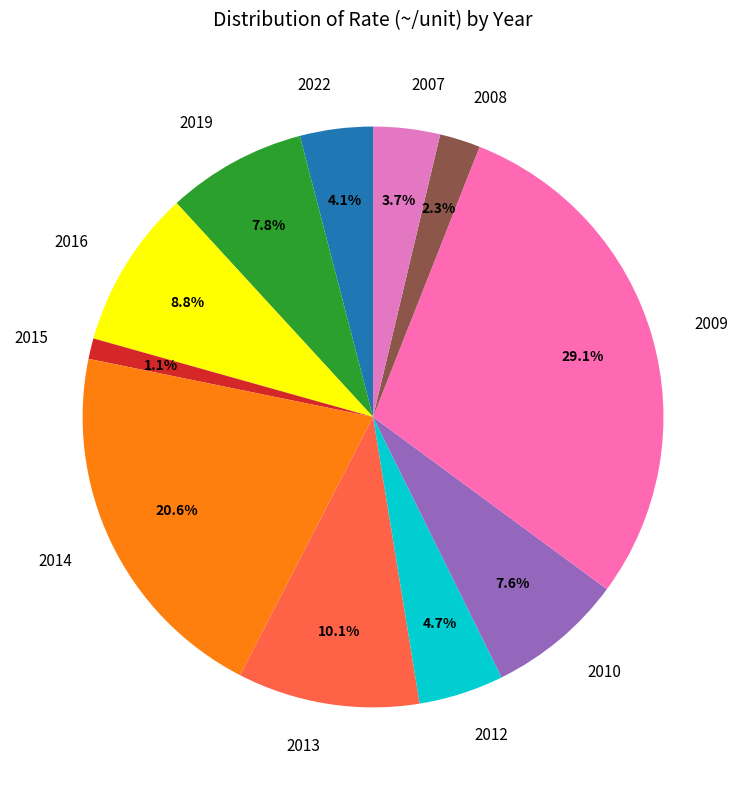

Is 2016 the majority of the pie?

No